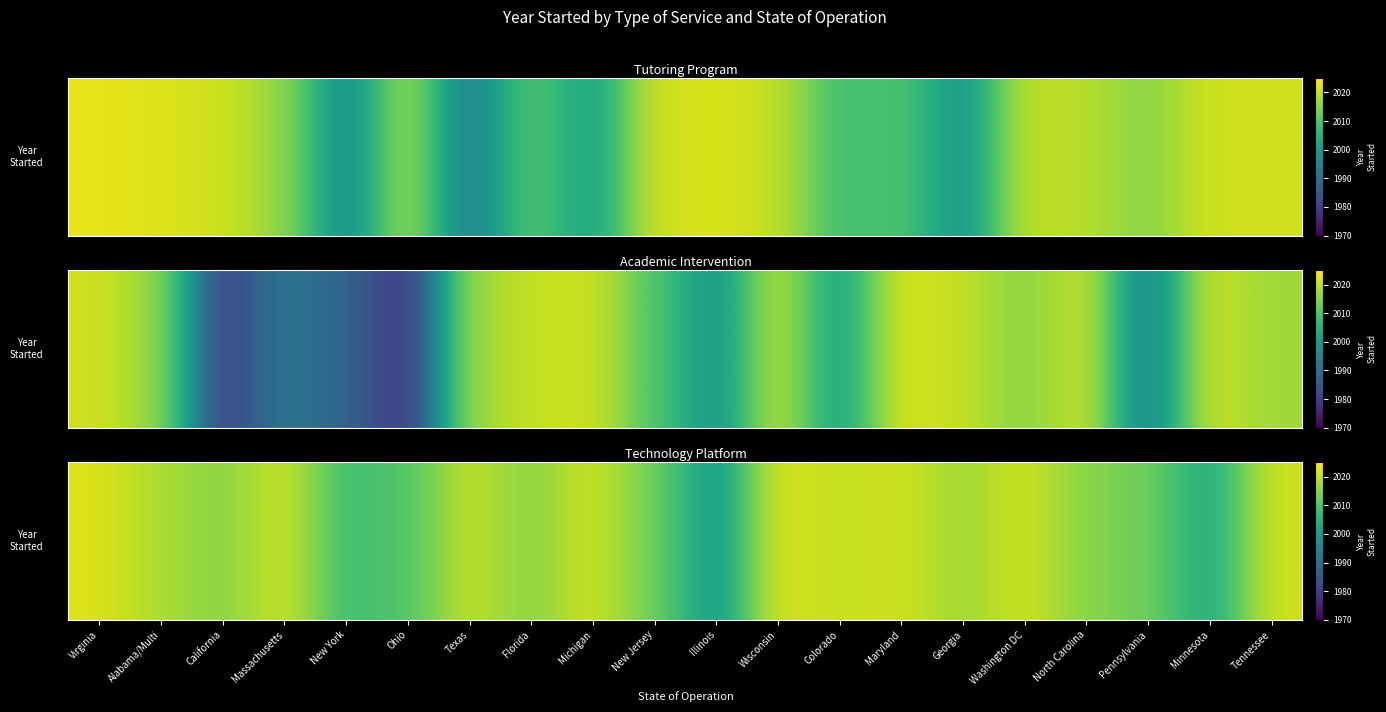

Is it true that the value at Illinois is 711?

False